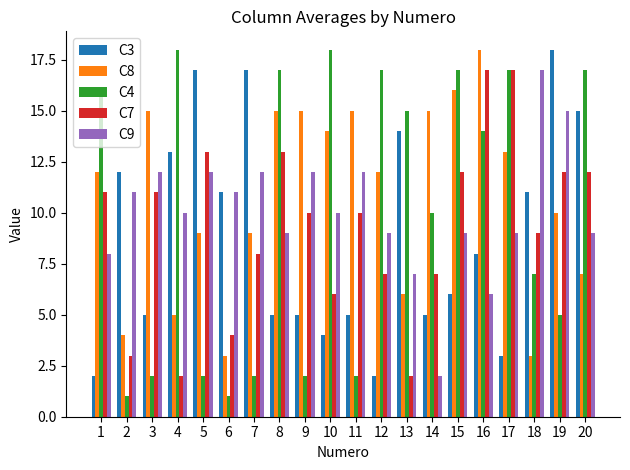

What is the difference between the maximum and minimum values in the C7 series?

15